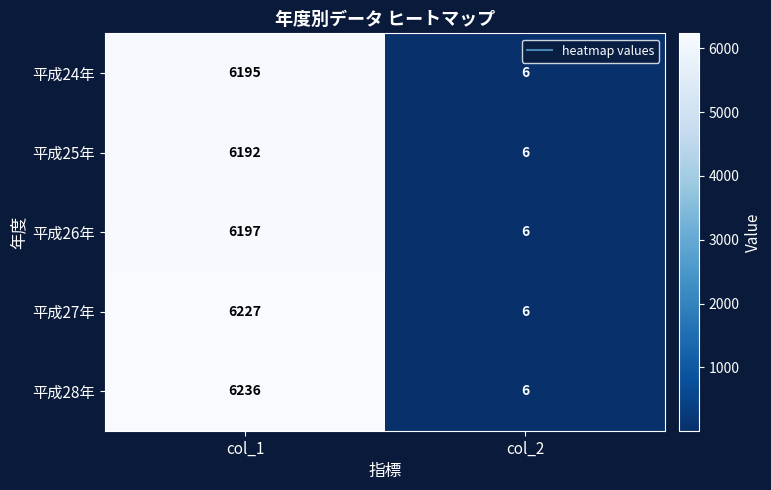

At how many categories does at least one series exceed 4402?

1